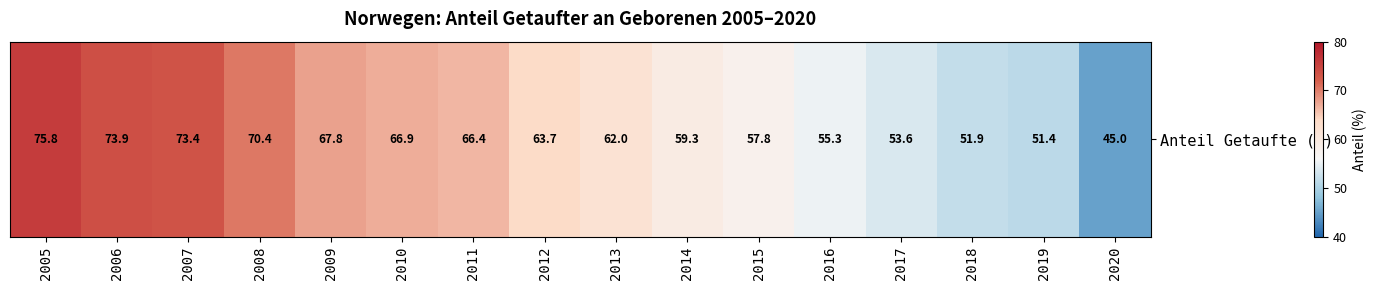

What is the ratio of the value at 2017 to the value at 2008?

0.8